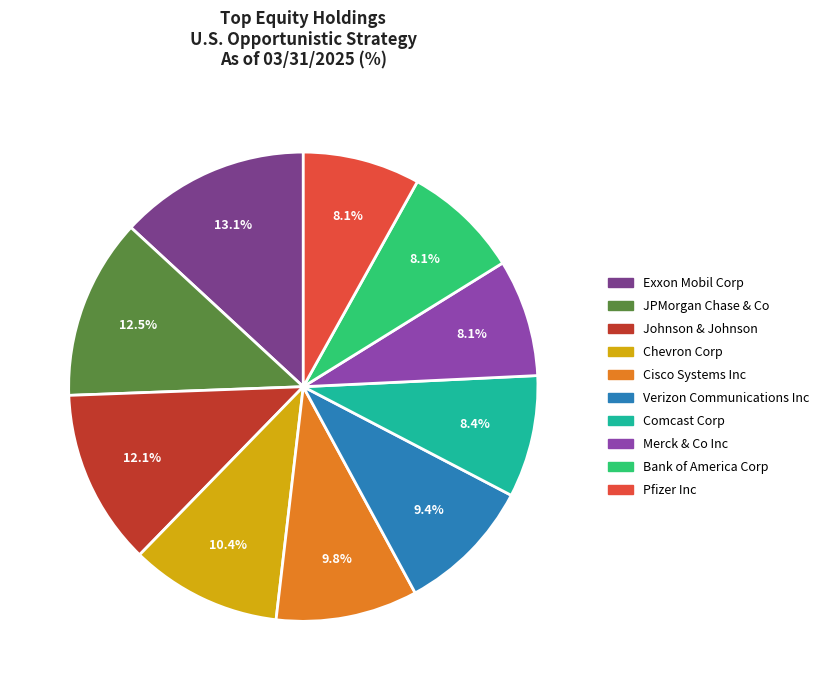

Does any single category account for the majority?

No